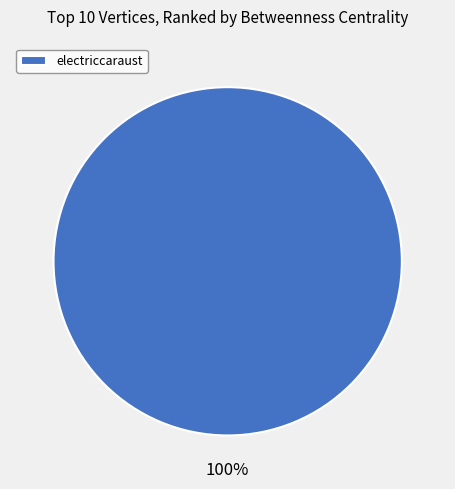

True or false: electriccaraust accounts for 91% of the total.

False